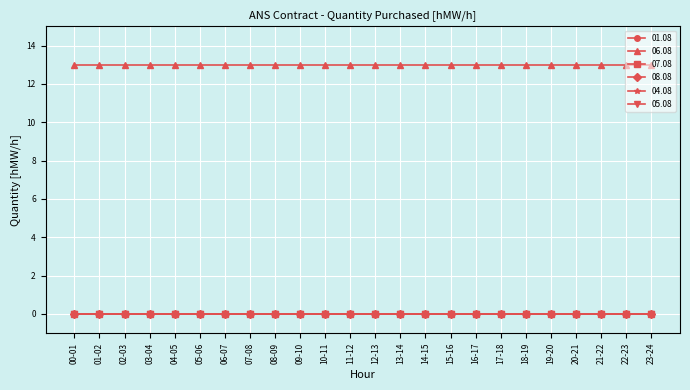

Rank the series at 15-16 from lowest to highest value.

01.08, 07.08, 08.08, 04.08, 05.08, 06.08